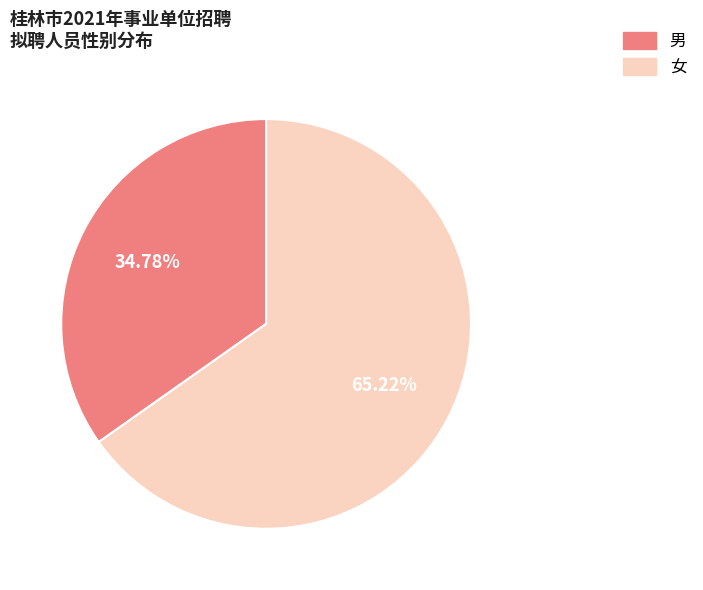

Count the number of slices in the pie.

2